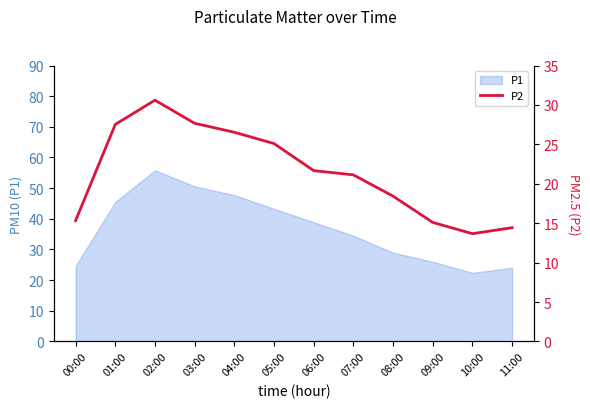

At which category does the chart reach its minimum across all series?

10:00